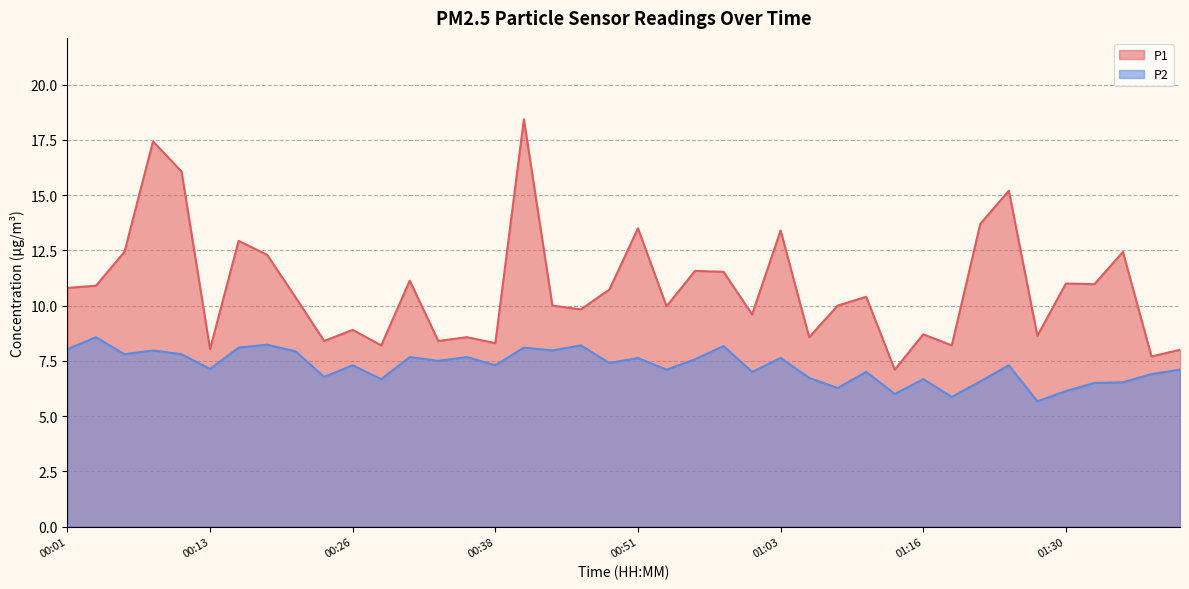

At which label is P2 closest to 7?

01:01